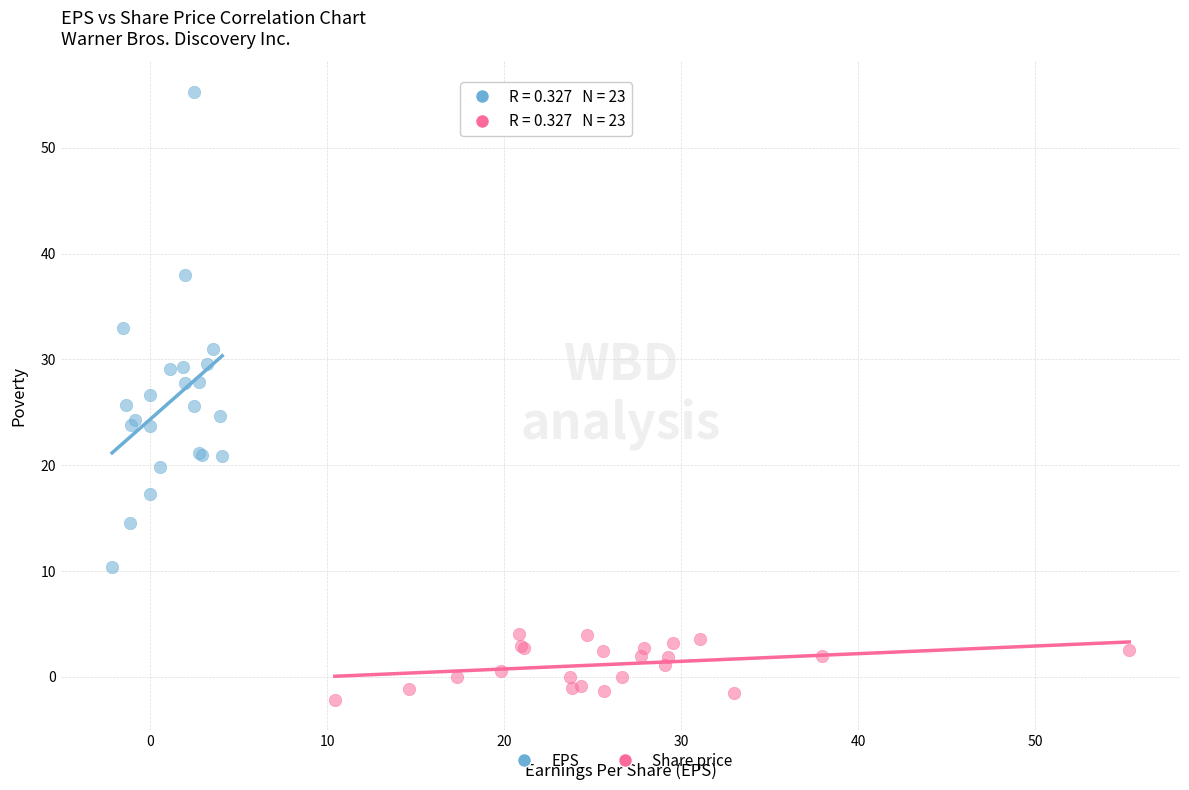

Which series contains the highest Y value?

EPS